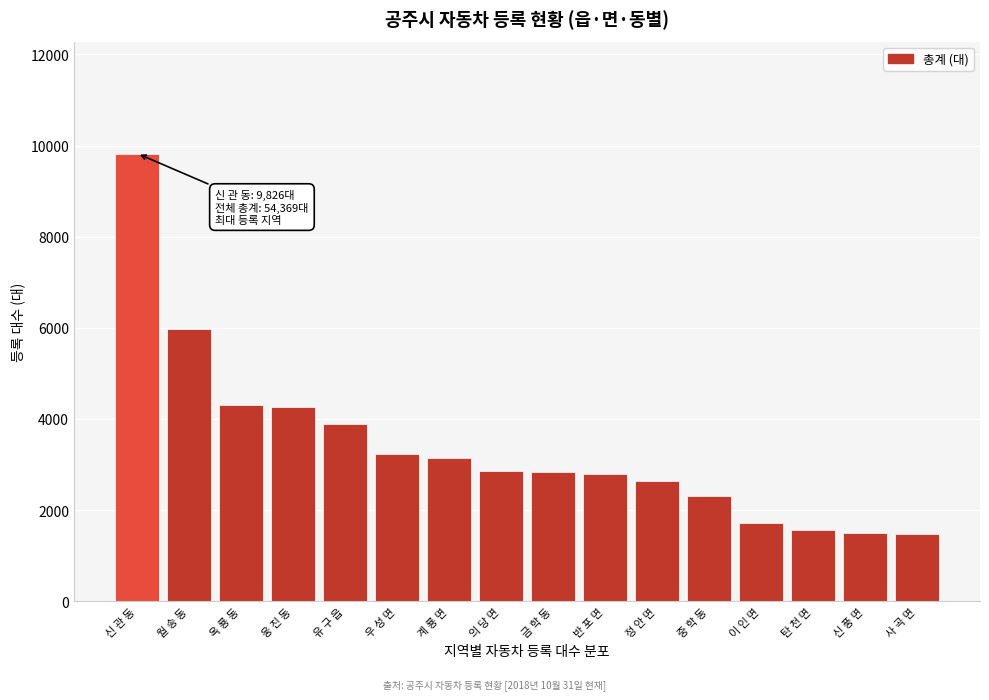

The value at 신 풍 면 is 2083. True or false?

False